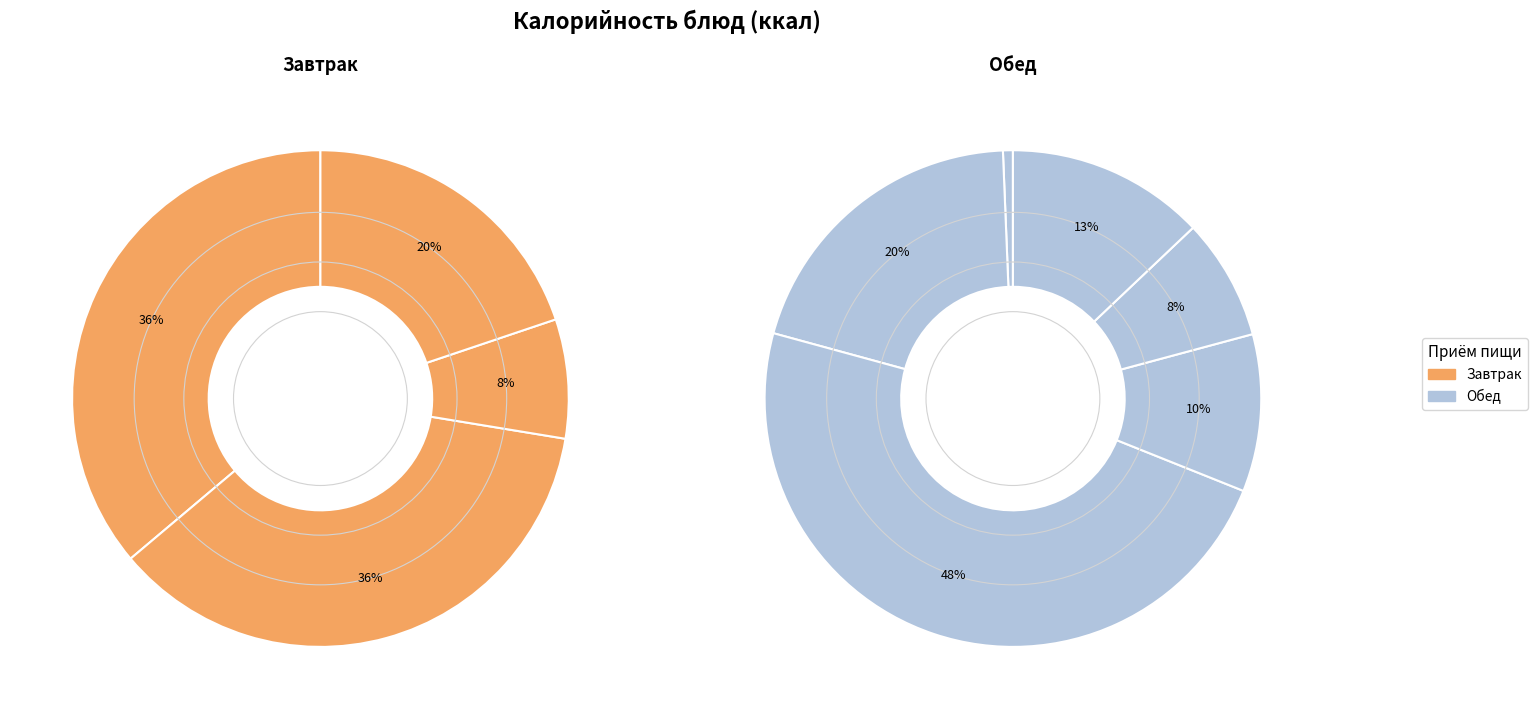

Which slice is the largest?

Жаркое по-домашнему